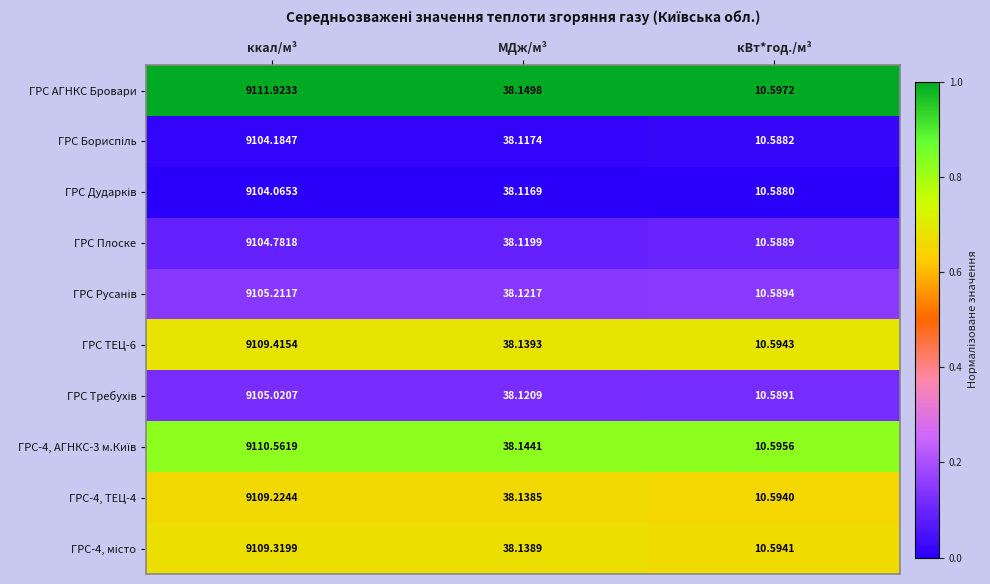

At which category does the chart reach its minimum across all series?

кВт*год./м³